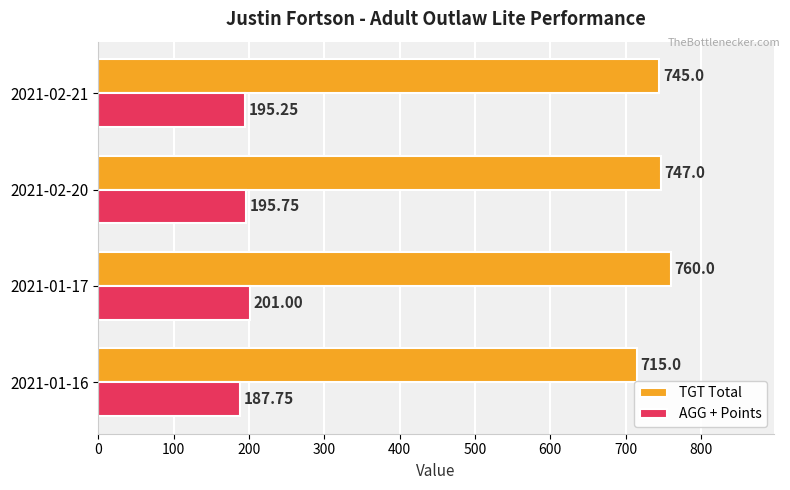

Which series changed the most between 2021-02-20 and 2021-02-21?

TGT Total